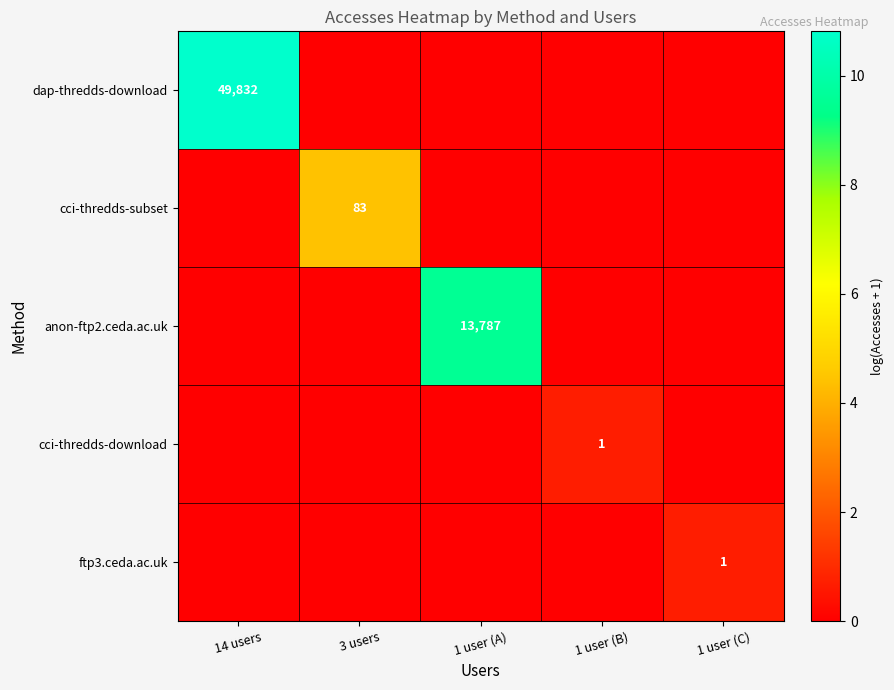

The value of ftp3.ceda.ac.uk at 1 user (C) is 1. True or false?

True